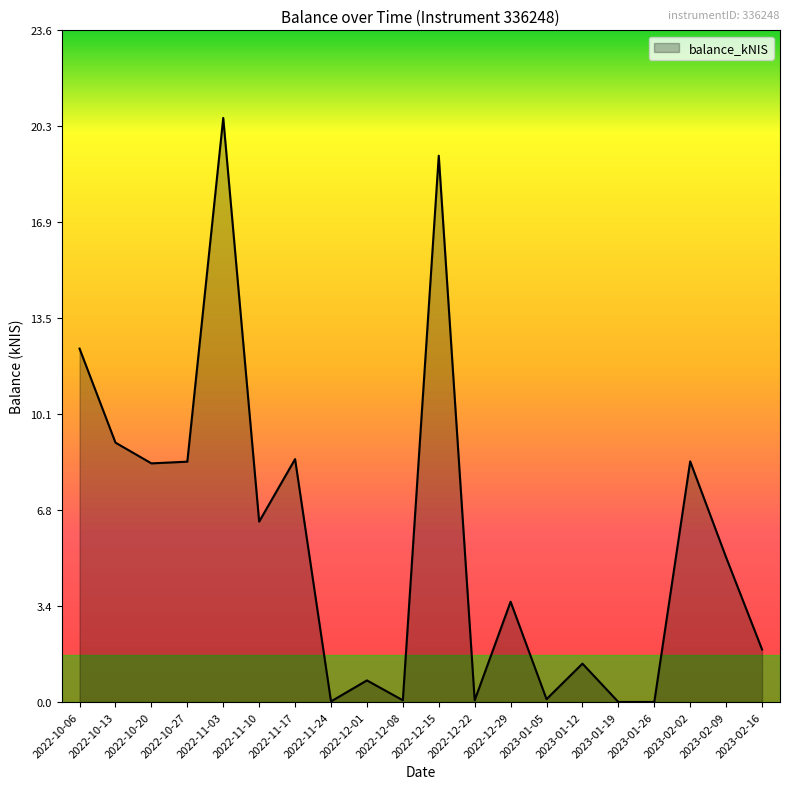

What is the change in value from 2022-10-13 to 2023-01-19?

-9.1